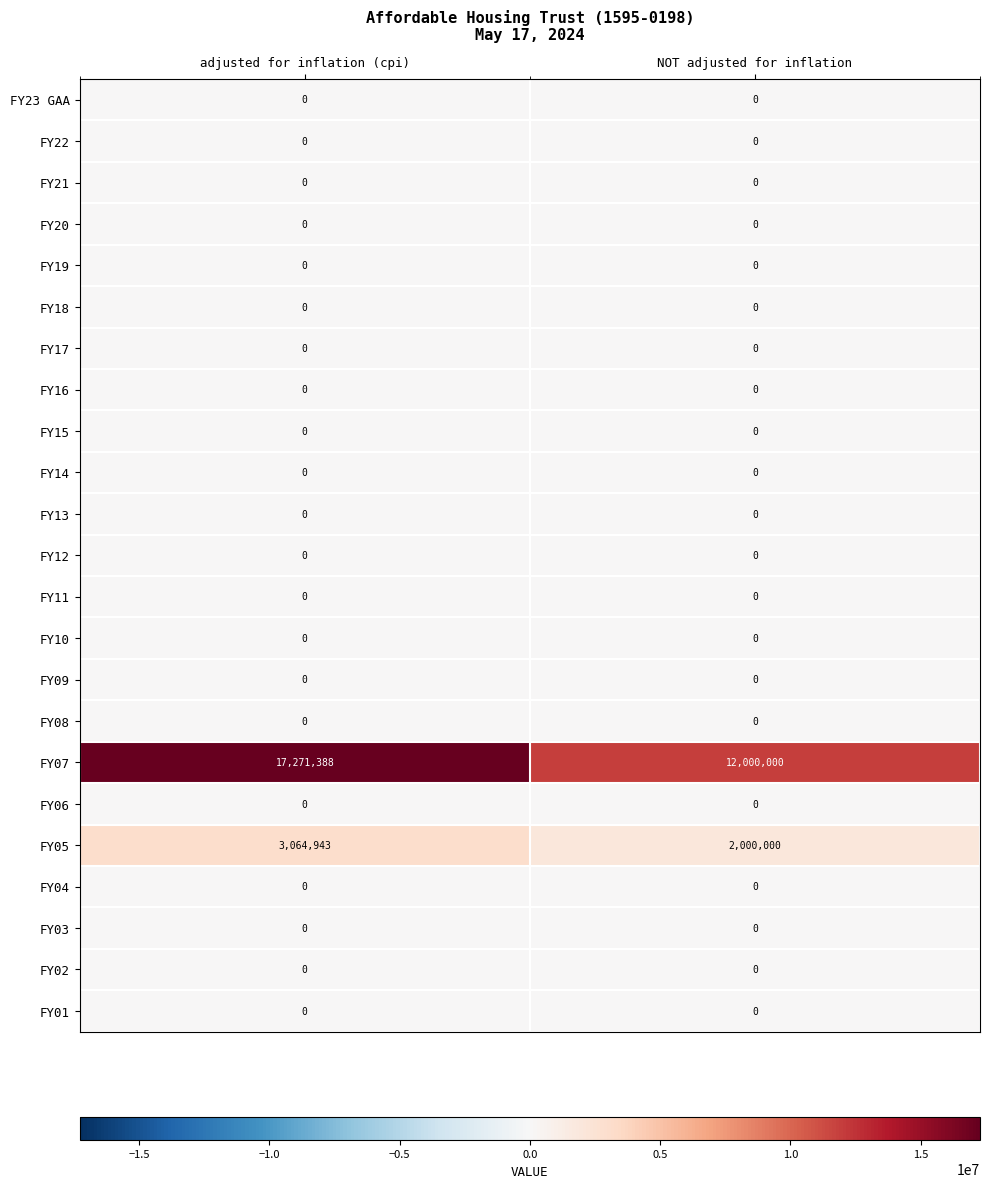

The FY05 series shows 2000000 at NOT adjusted for inflation. True or false?

True